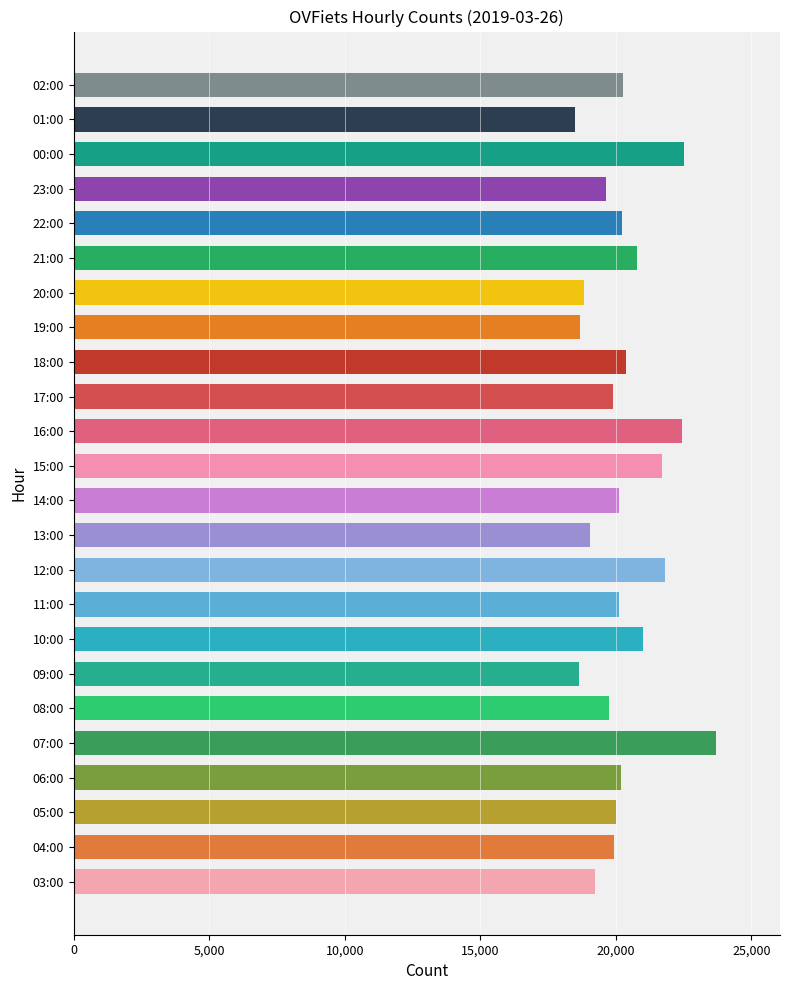

What is the smallest value displayed?

18482